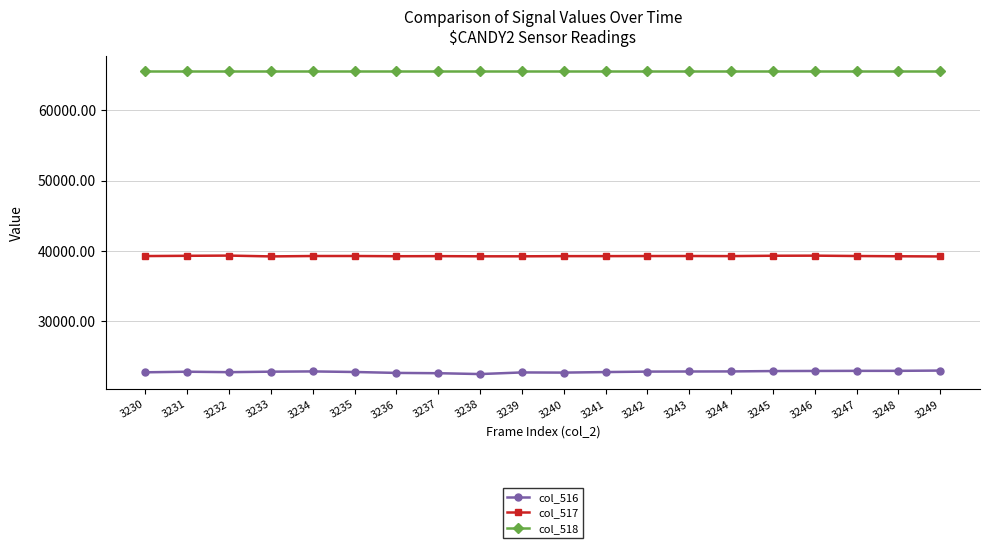

True or false: col_516 and col_517 intersect in this chart.

False